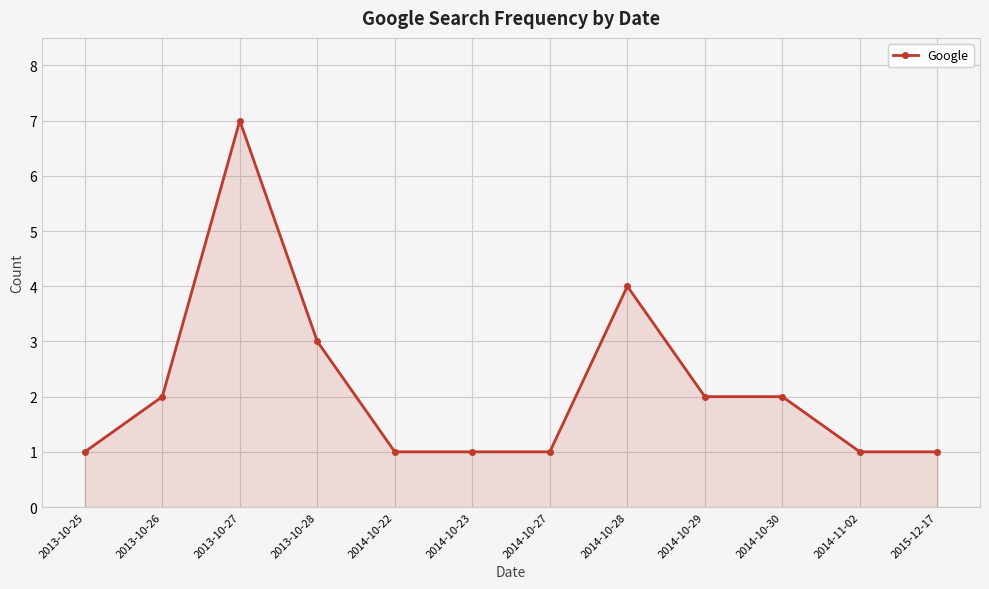

What is the smallest value displayed?

1